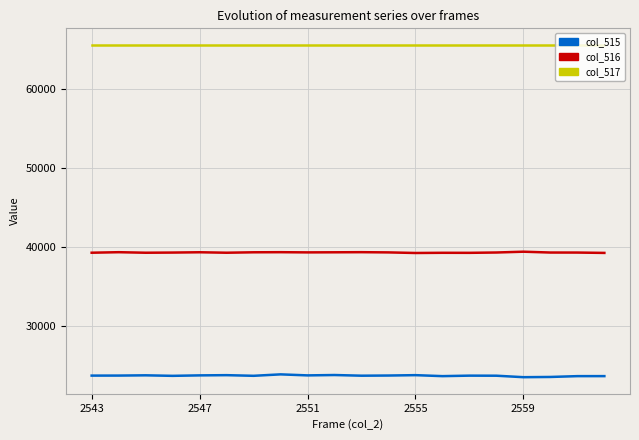

List the series in order of their overall mean, highest first.

col_517, col_516, col_515